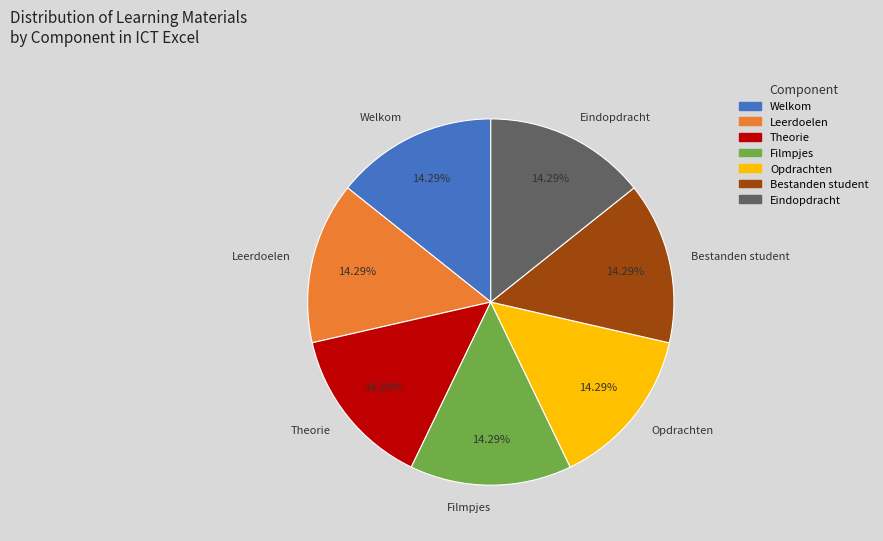

What percentage is the Leerdoelen slice, to the nearest percent?

14%